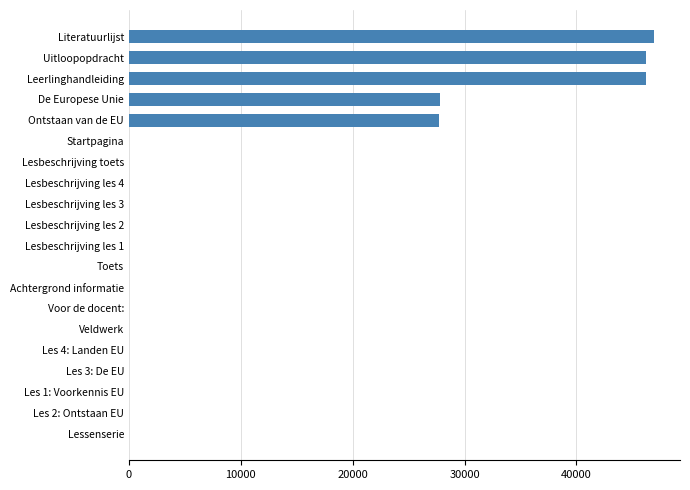

Between Uitloopopdracht and Toets, which is larger?

Uitloopopdracht